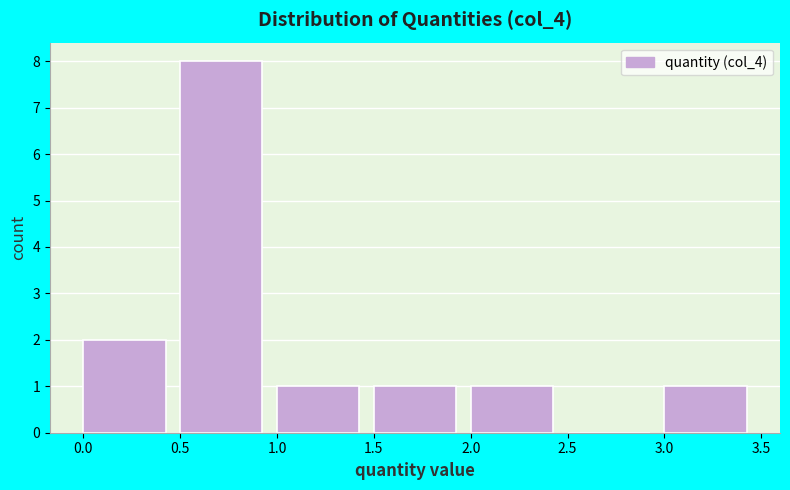

How tall is the bar that spans 1.0 to 1.5 on the x-axis? The values are not printed on the chart, so give them approximately, as read against the axis.

1